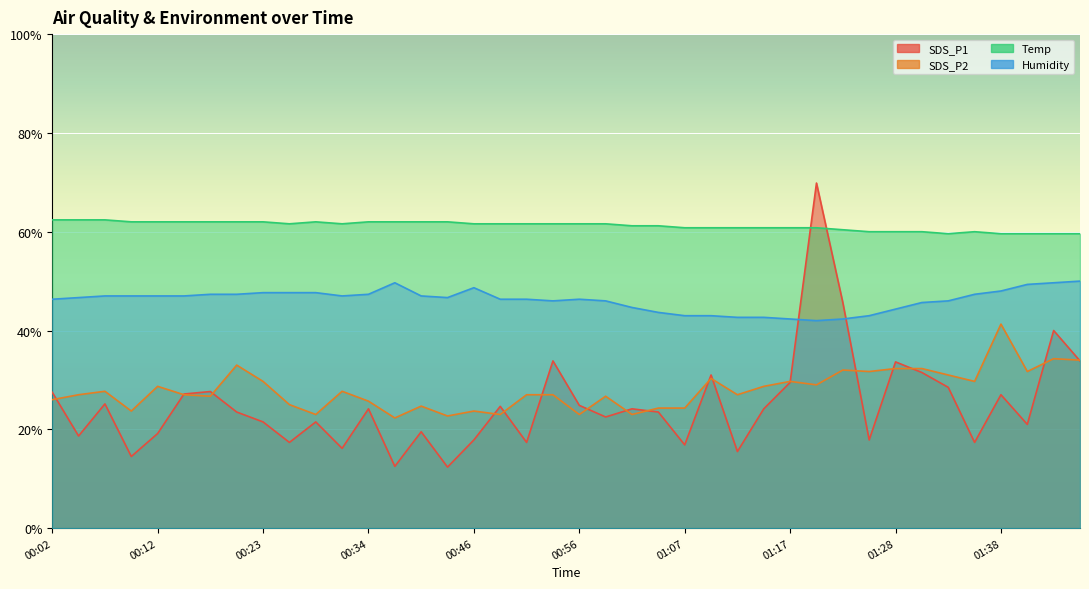

Which series changed the most between 00:26 and 01:15?

SDS_P1